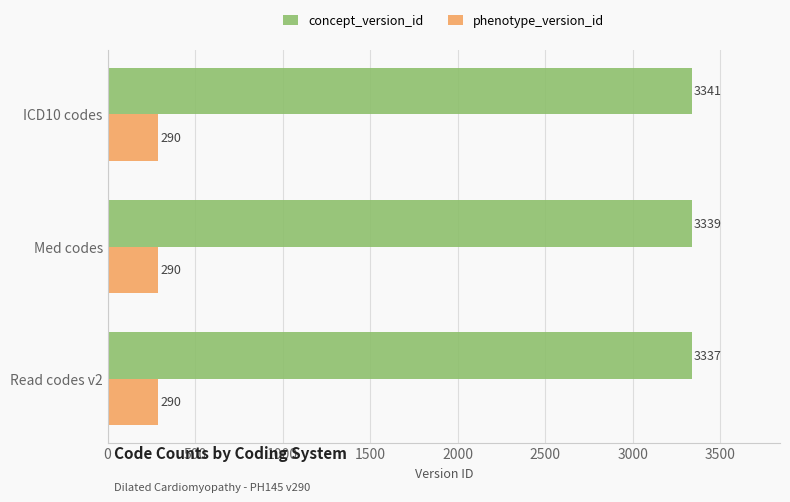

At which label does concept_version_id reach its peak?

ICD10 codes